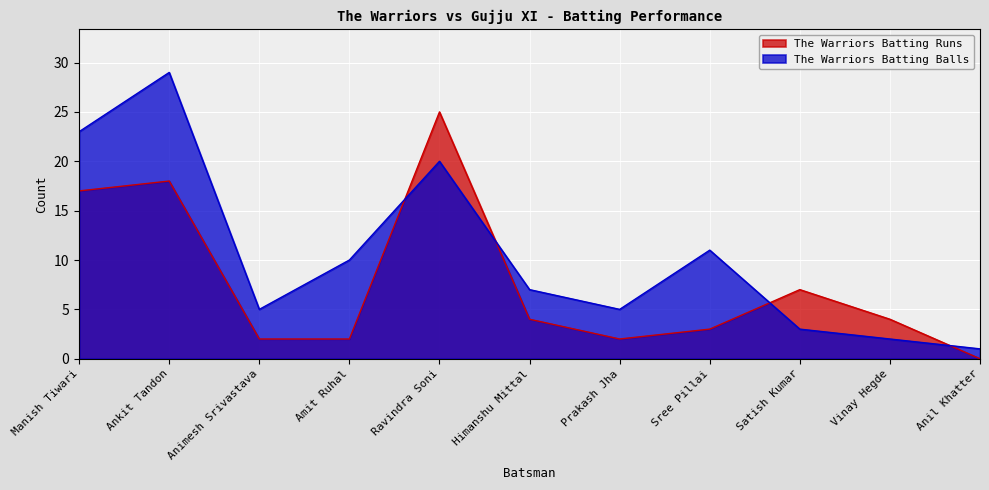

Does the chart display data point markers on the line(s)?

No